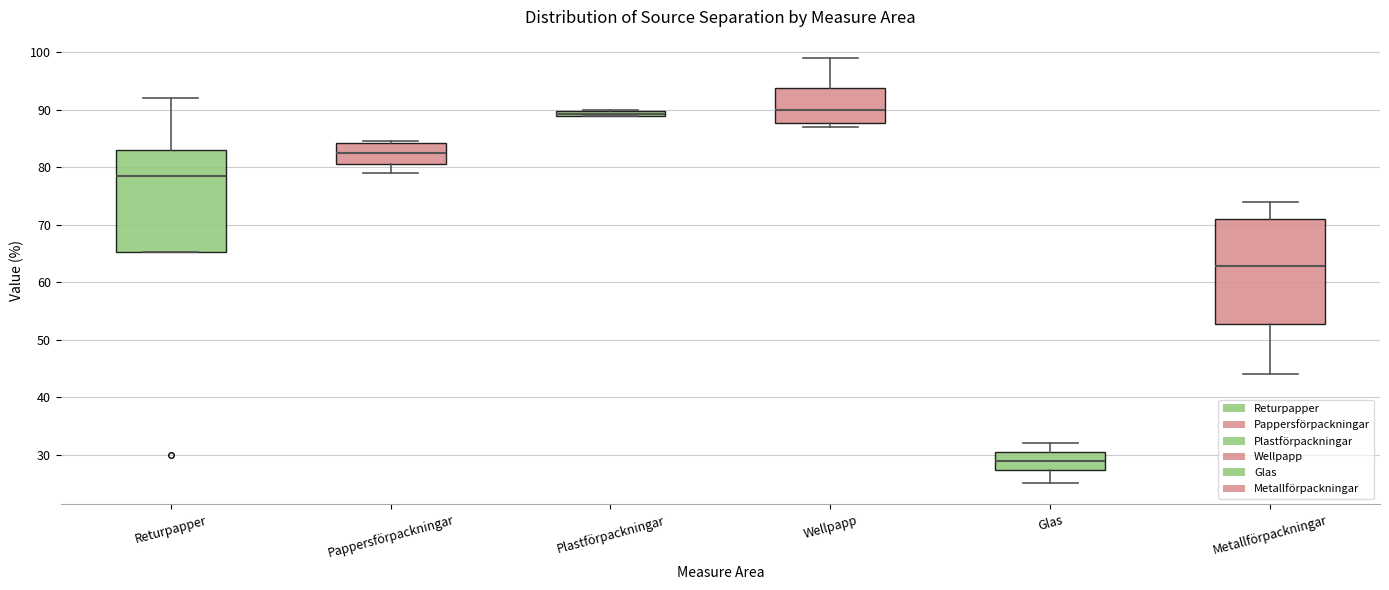

Where is the upper edge of the box for Plastförpackningar on the y-axis? The values are not printed on the chart, so give them approximately, as read against the axis.

90